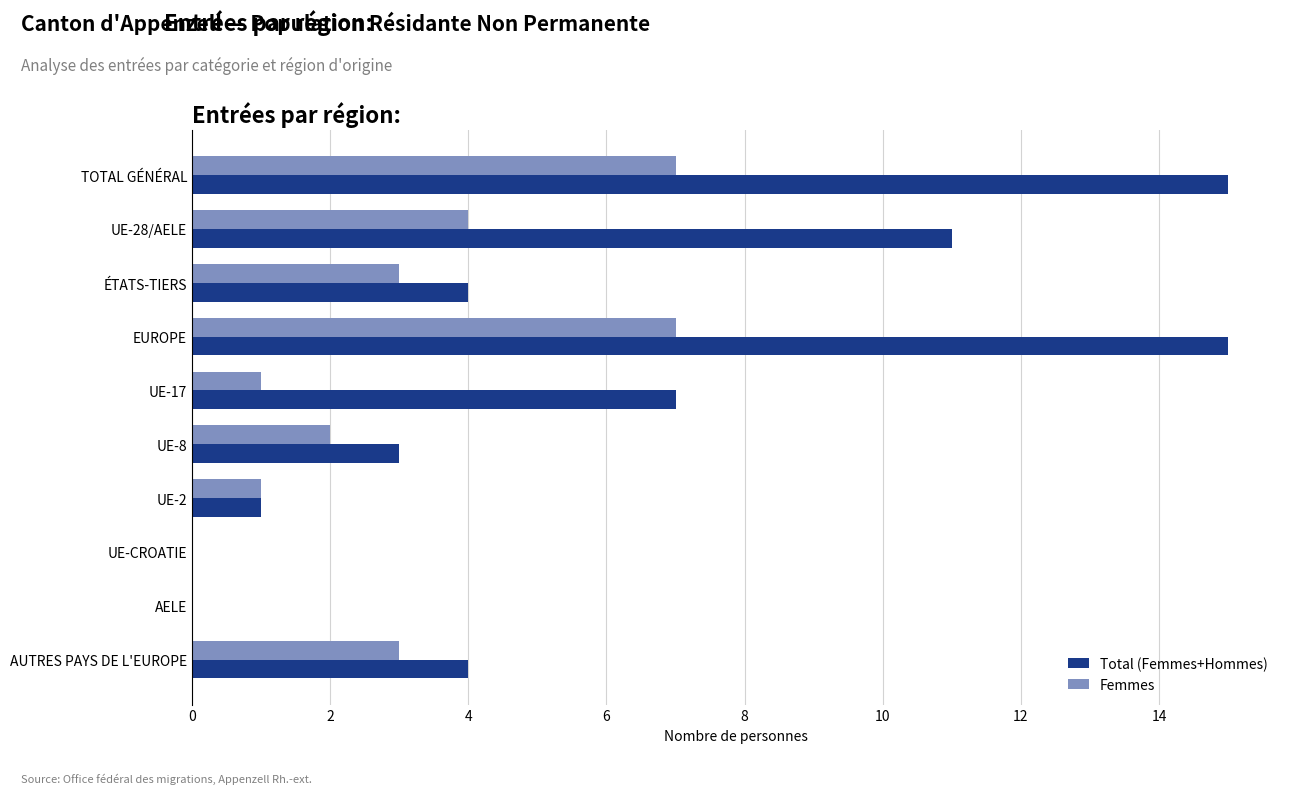

Which series changed the most between UE-17 and AELE?

Total (Femmes+Hommes)